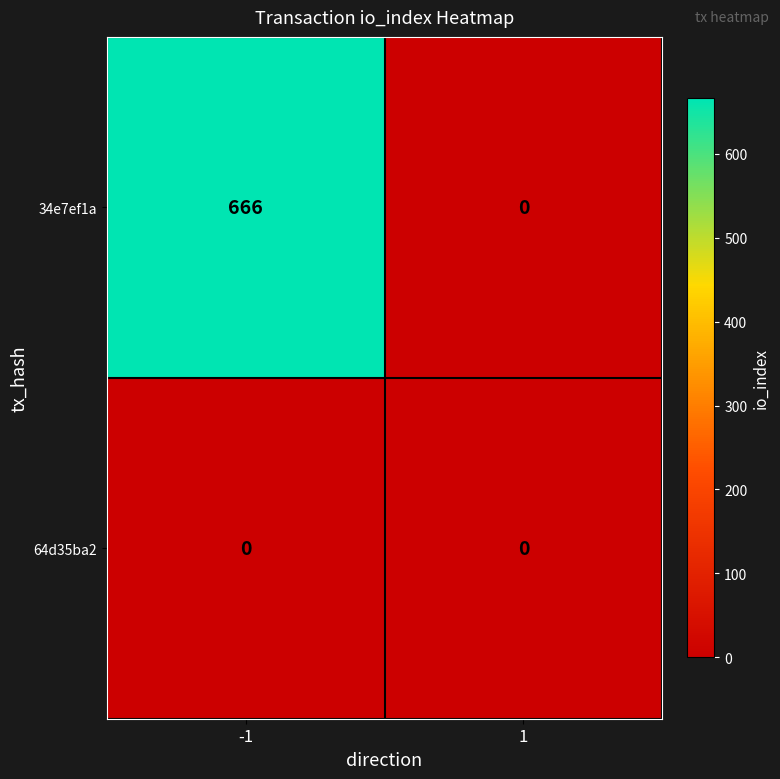

List the series in order of their overall mean, highest first.

34e7ef1a, 64d35ba2